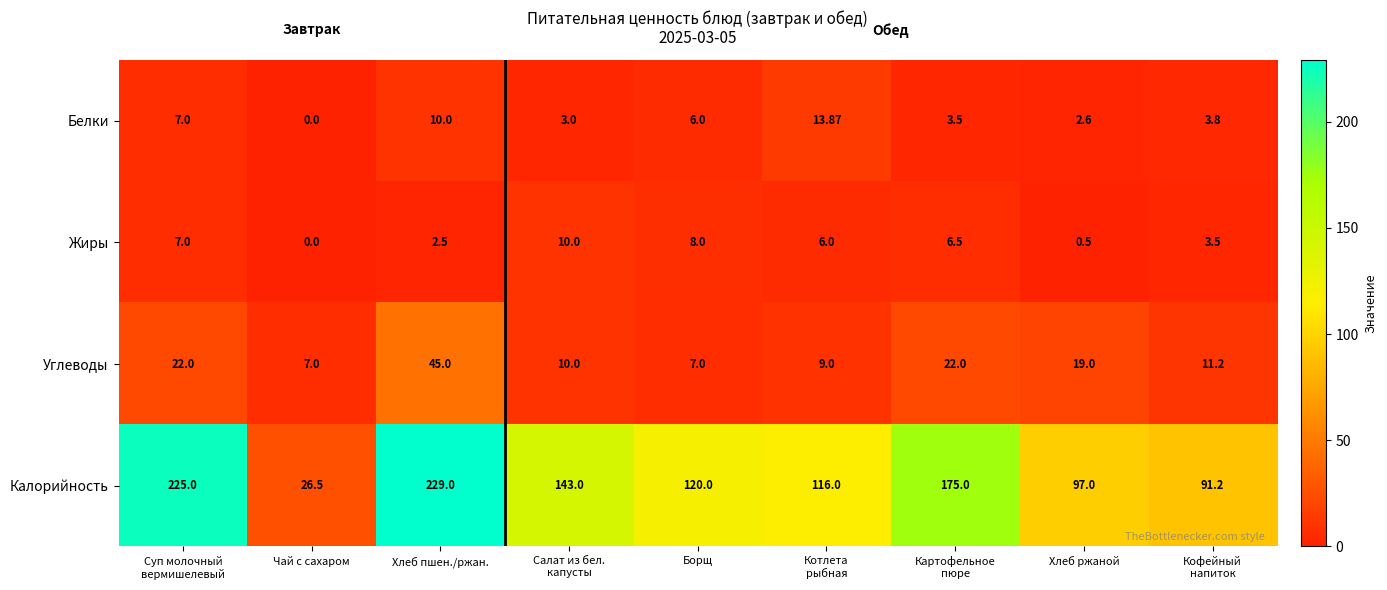

What is the maximum value shown in the chart?

229.0